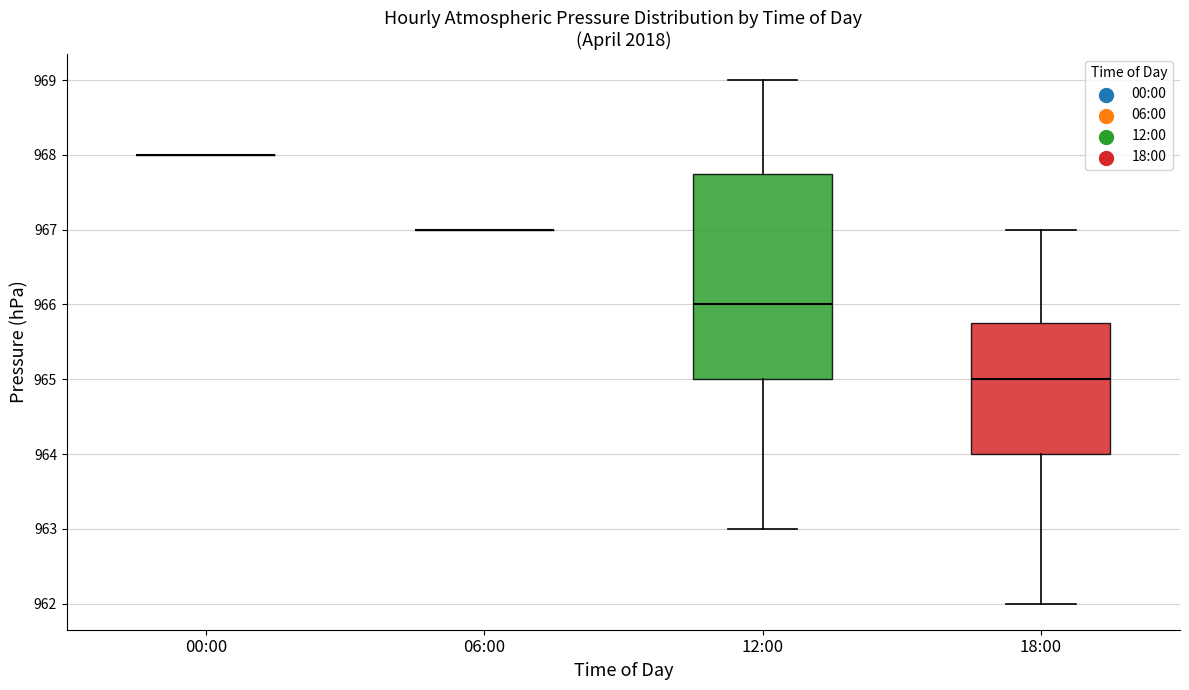

Reading left to right, read every box against the y-axis: the position of its median line, the range the box covers, and the ends of its whiskers. The values are not printed on the chart, so give them approximately, as read against the axis.

00:00: box collapsed to a line at 968.0, whiskers 968.0 to 968.0
06:00: box collapsed to a line at 967.0, whiskers 967.0 to 967.0
12:00: median 966.0, box 965.0 to 967.8, whiskers 963.0 to 969.0
18:00: median 965.0, box 964.0 to 965.8, whiskers 962.0 to 967.0